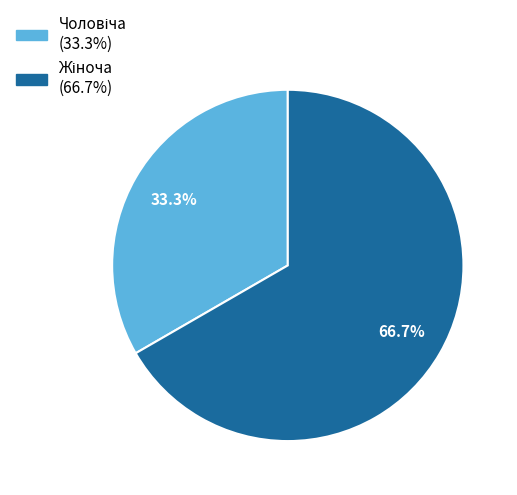

To the nearest percent, what is the average slice percentage?

50%